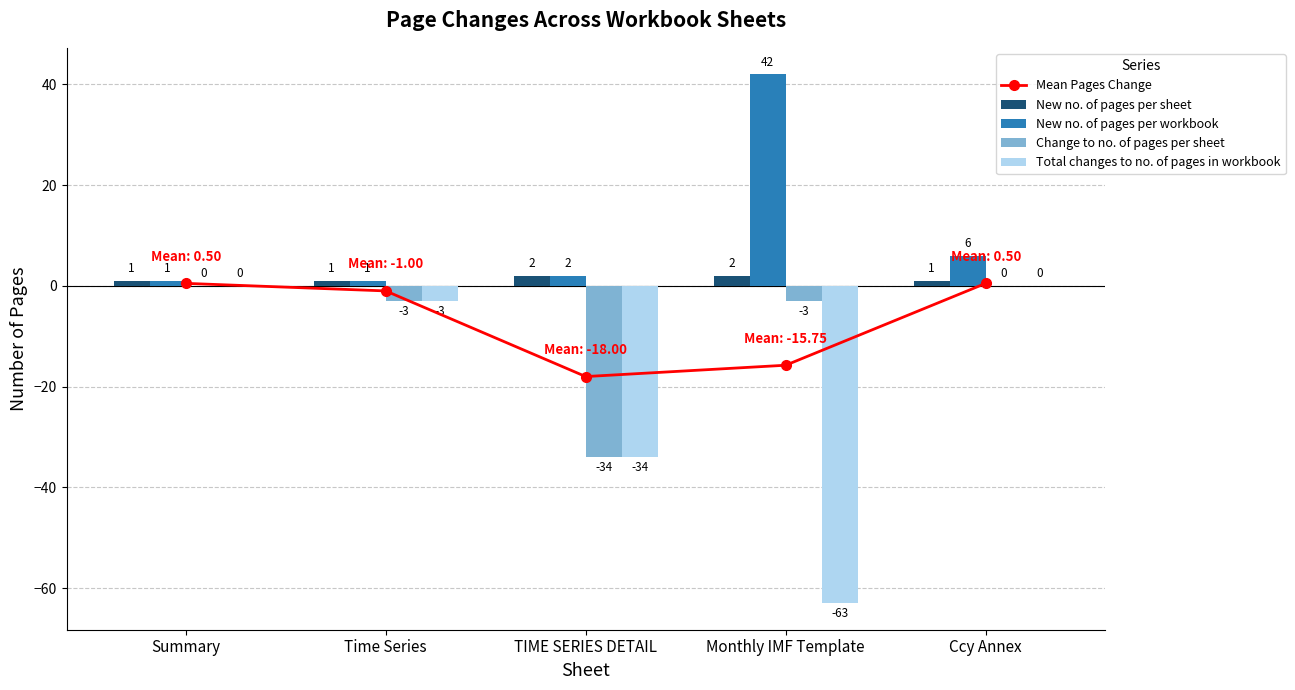

Reading right to left, what are all the values shown in this chart?

Mean Pages Change: Ccy Annex=0.5	Monthly IMF Template=-15.8	TIME SERIES DETAIL=-18.0	Time Series=-1.0	Summary=0.5
New no. of pages per sheet: Ccy Annex=1.0	Monthly IMF Template=2.0	TIME SERIES DETAIL=2.0	Time Series=1.0	Summary=1.0
New no. of pages per workbook: Ccy Annex=6.0	Monthly IMF Template=42.0	TIME SERIES DETAIL=2.0	Time Series=1.0	Summary=1.0
Change to no. of pages per sheet: Ccy Annex=0.0	Monthly IMF Template=-3.0	TIME SERIES DETAIL=-34.0	Time Series=-3.0	Summary=0.0
Total changes to no. of pages in workbook: Ccy Annex=0.0	Monthly IMF Template=-63.0	TIME SERIES DETAIL=-34.0	Time Series=-3.0	Summary=0.0